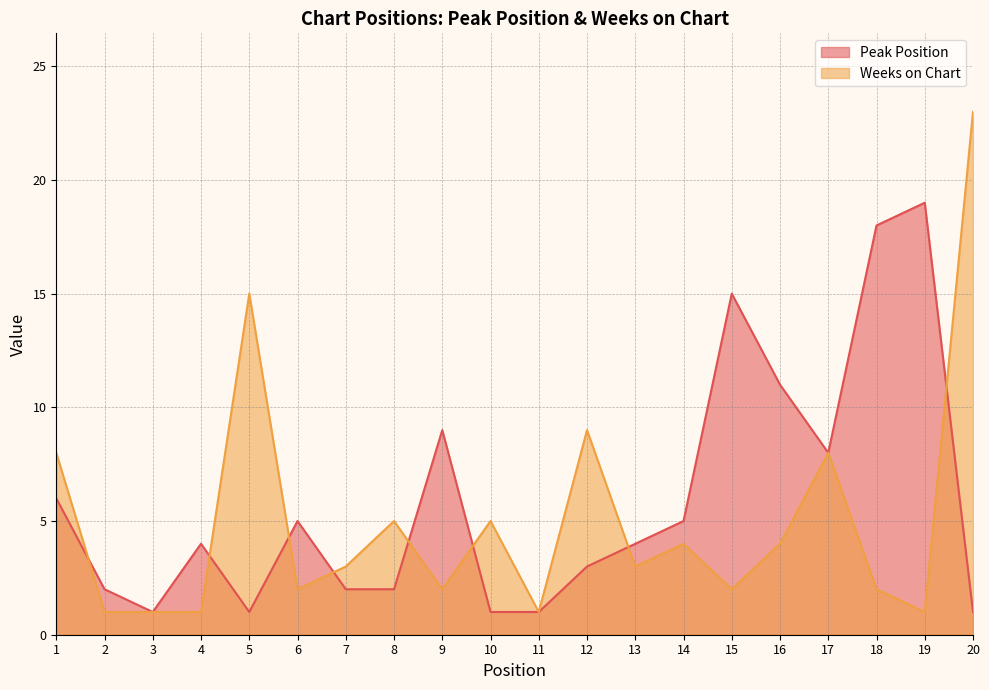

After their last crossing, which series has the higher values: Peak Position or Weeks on Chart?

Weeks on Chart